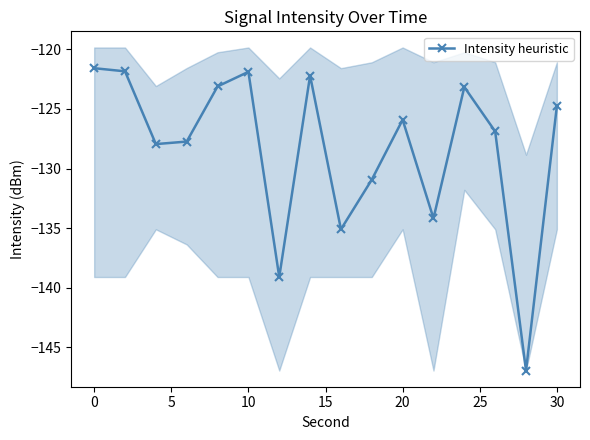

What is the maximum value shown in the chart?

-121.6